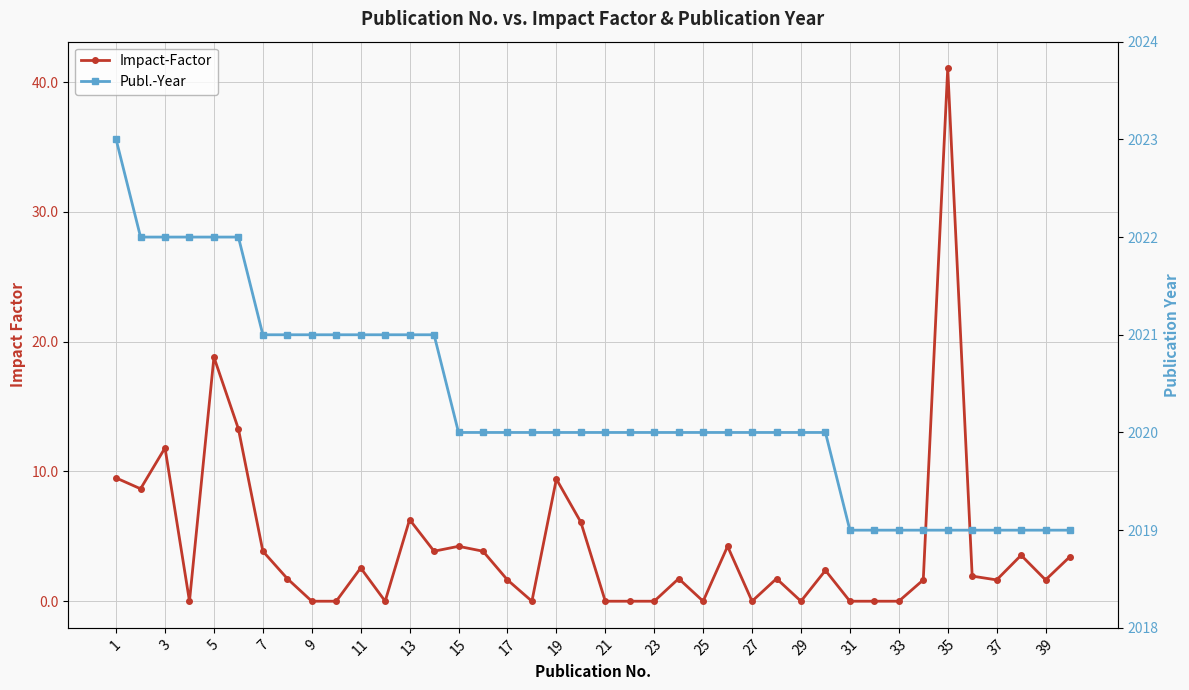

What is the difference between the maximum and minimum values in the Impact-Factor series?

41.1